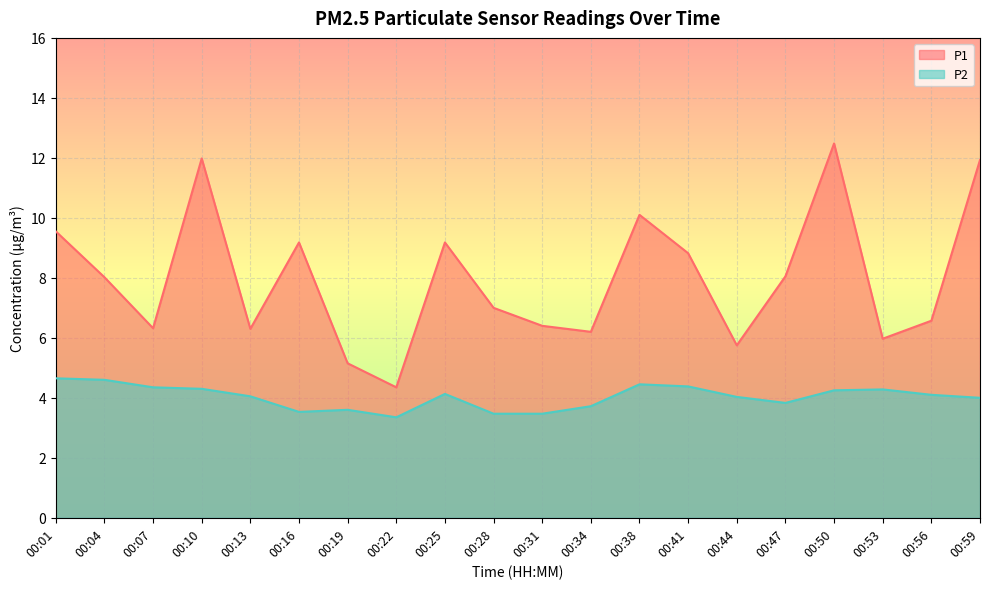

At which category does the chart reach its minimum across all series?

00:22